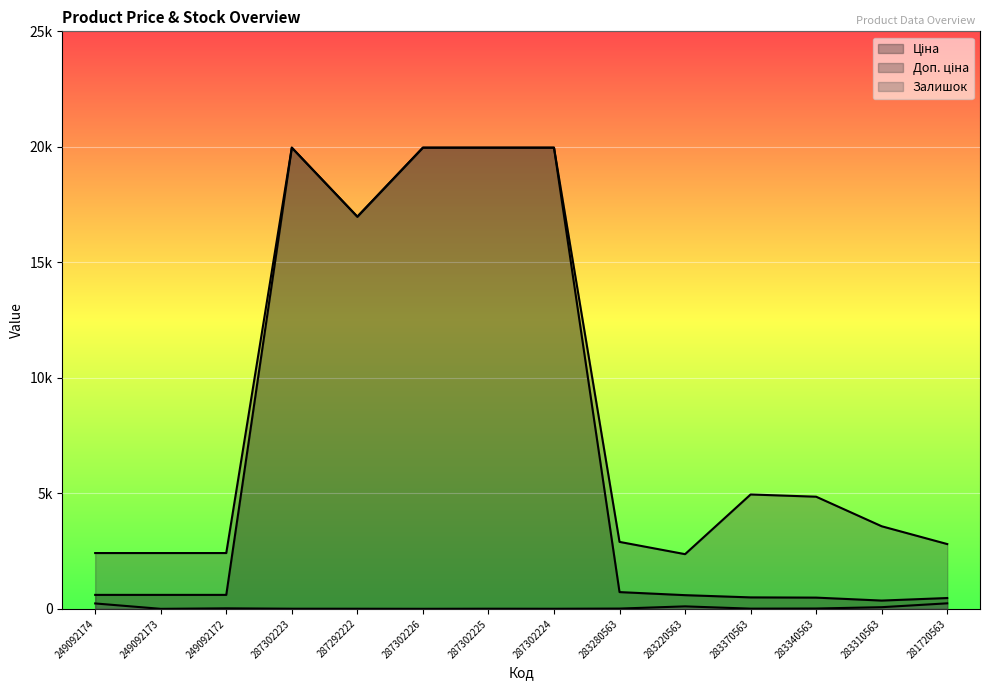

True or false: Доп. ціна has more than 0 points higher than both neighbors.

True